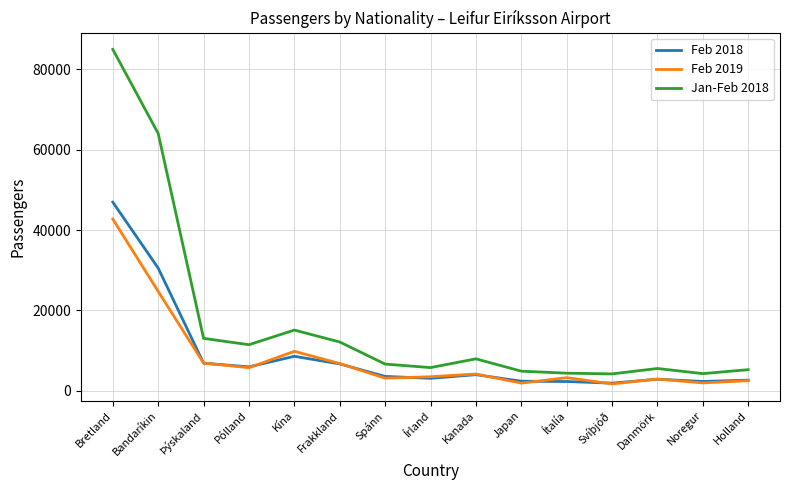

True or false: Feb 2018 and Jan-Feb 2018 intersect in this chart.

False